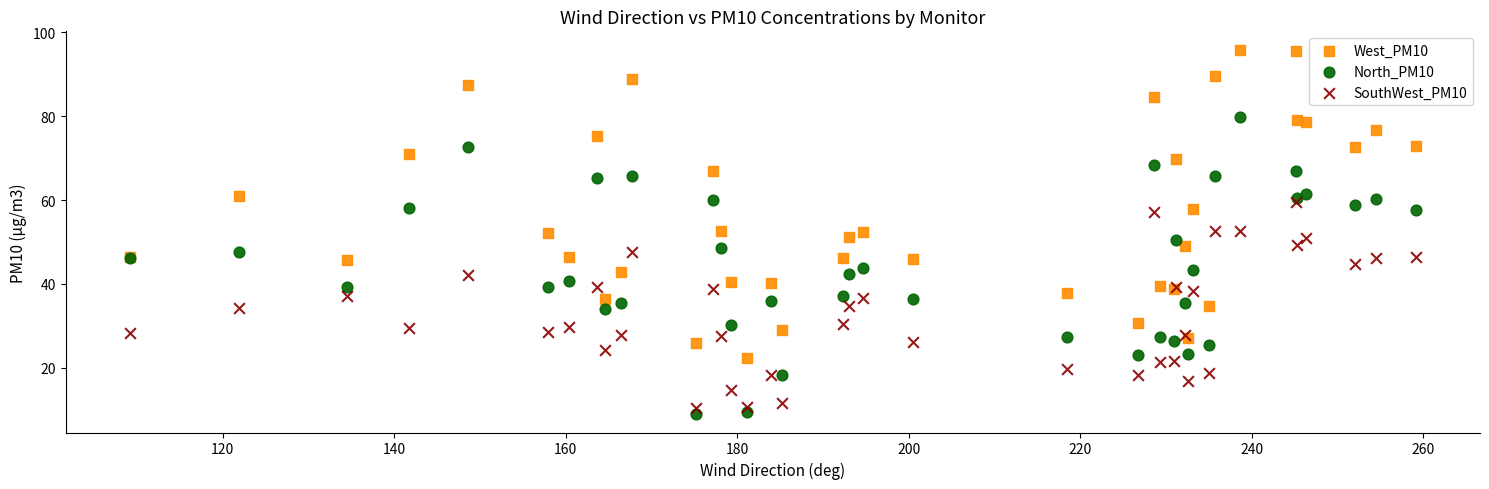

Which series has the largest Y range (max minus min)?

West_PM10